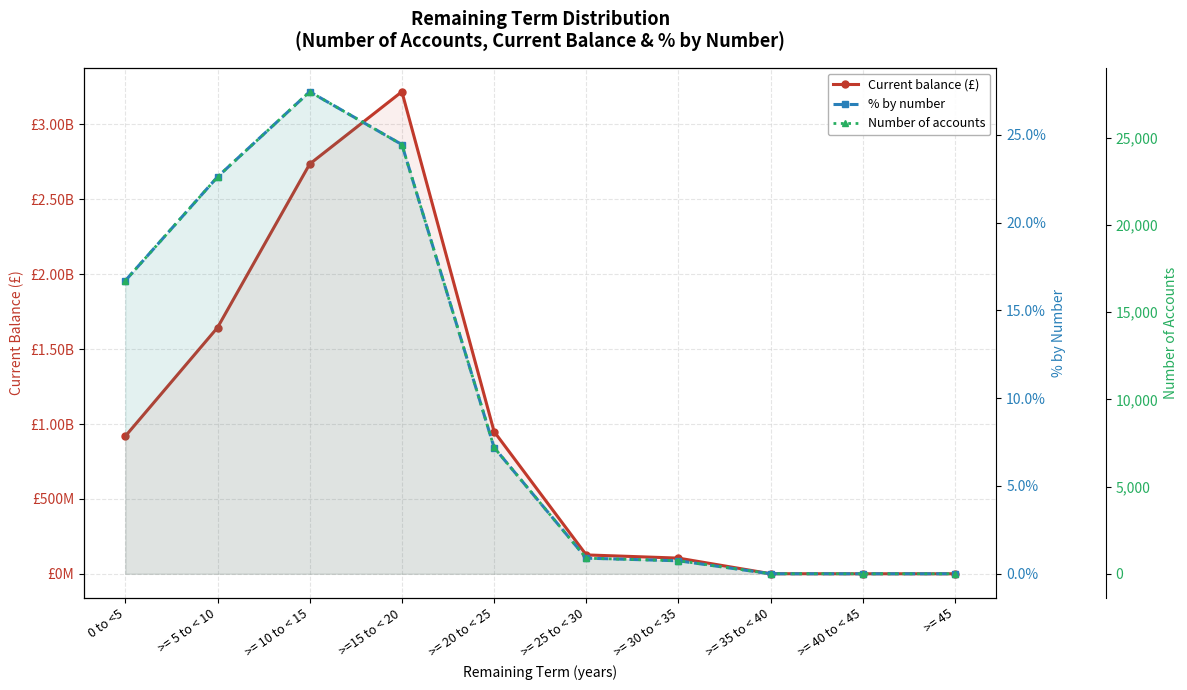

At >= 45, list the series in order from smallest to largest.

Current balance (£), % by number, Number of accounts